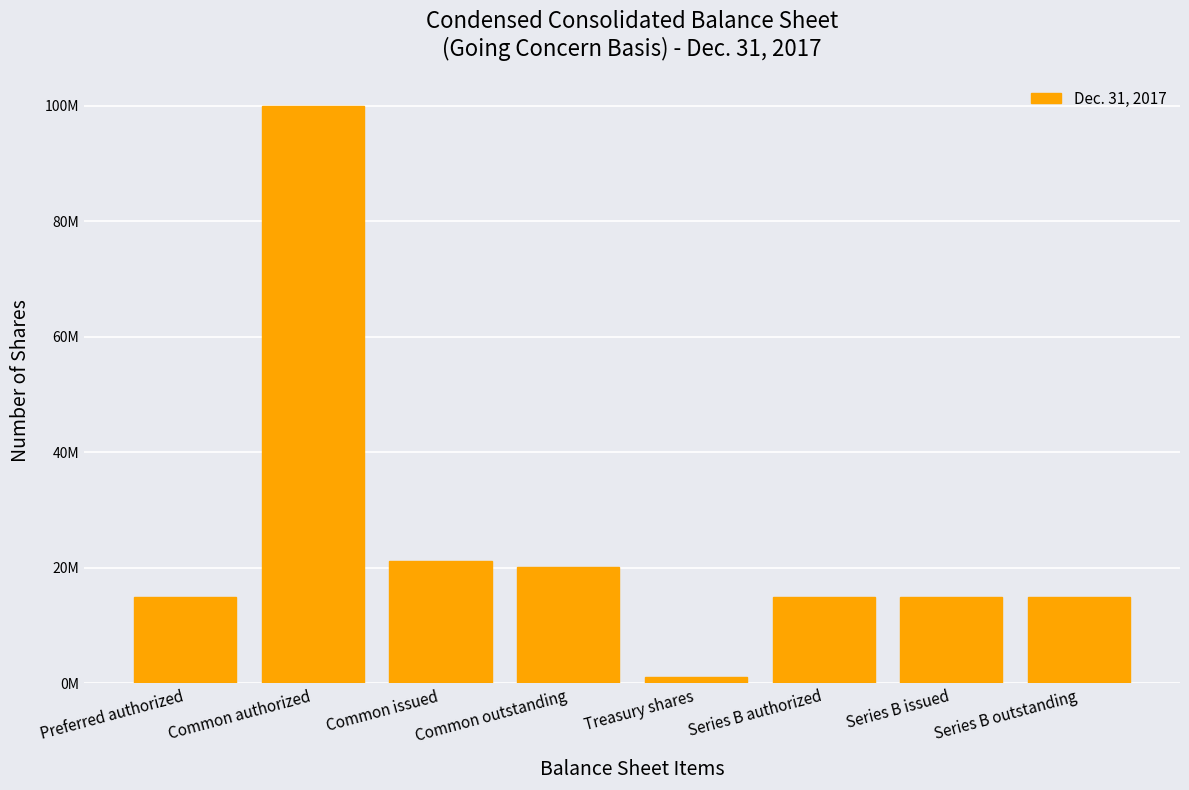

Does the chart contain any negative values?

No